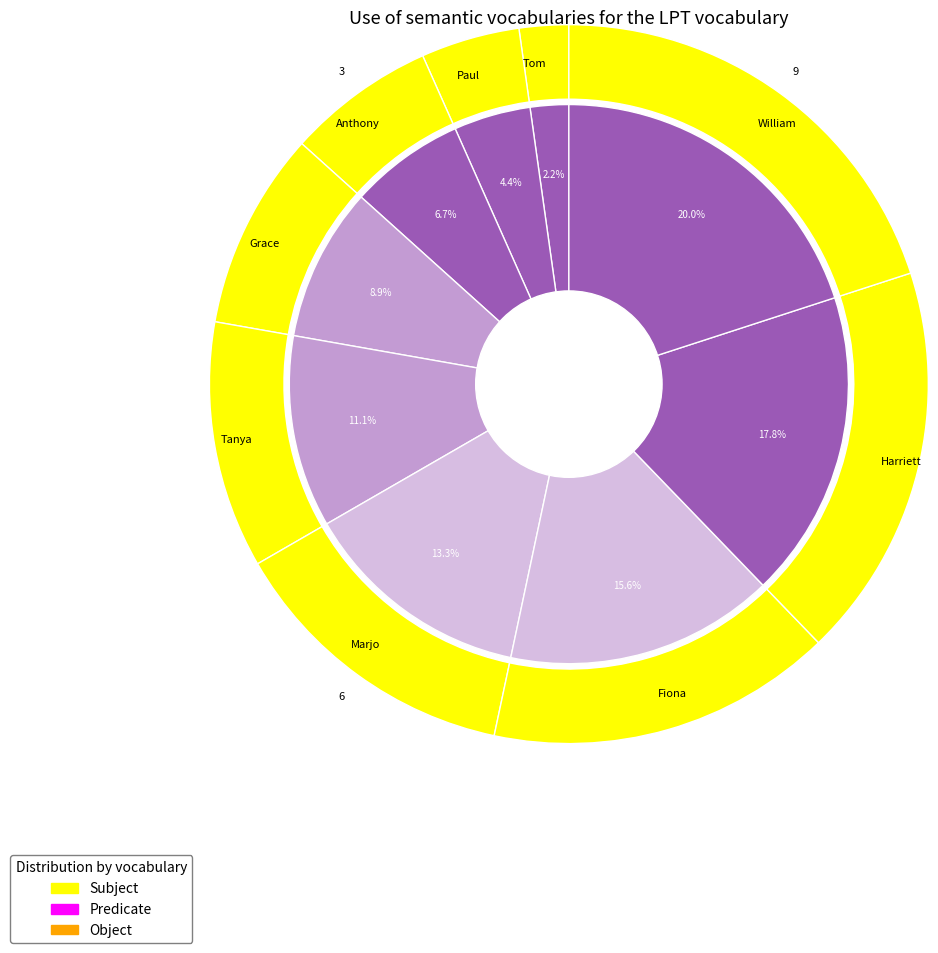

Is it true that Fiona is 16% of the pie?

True